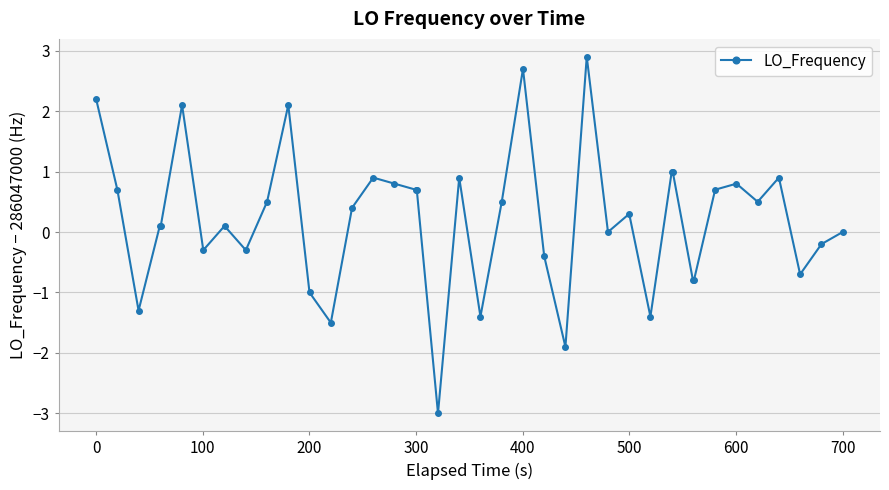

What is the value of the 10th point from the left?

0.5